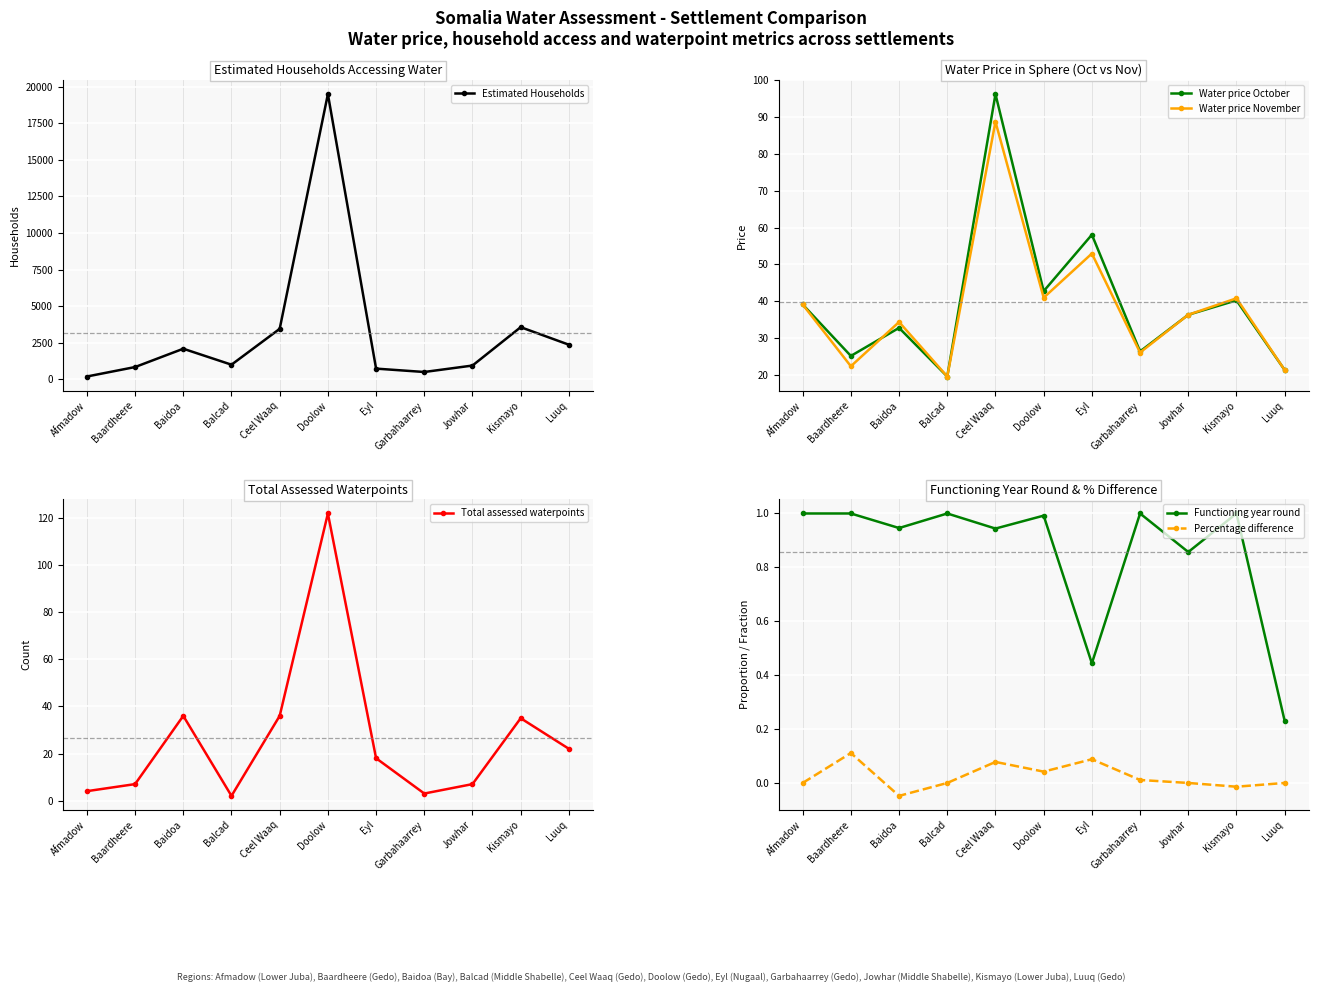

What is the minimum value for Water price November?

19.6